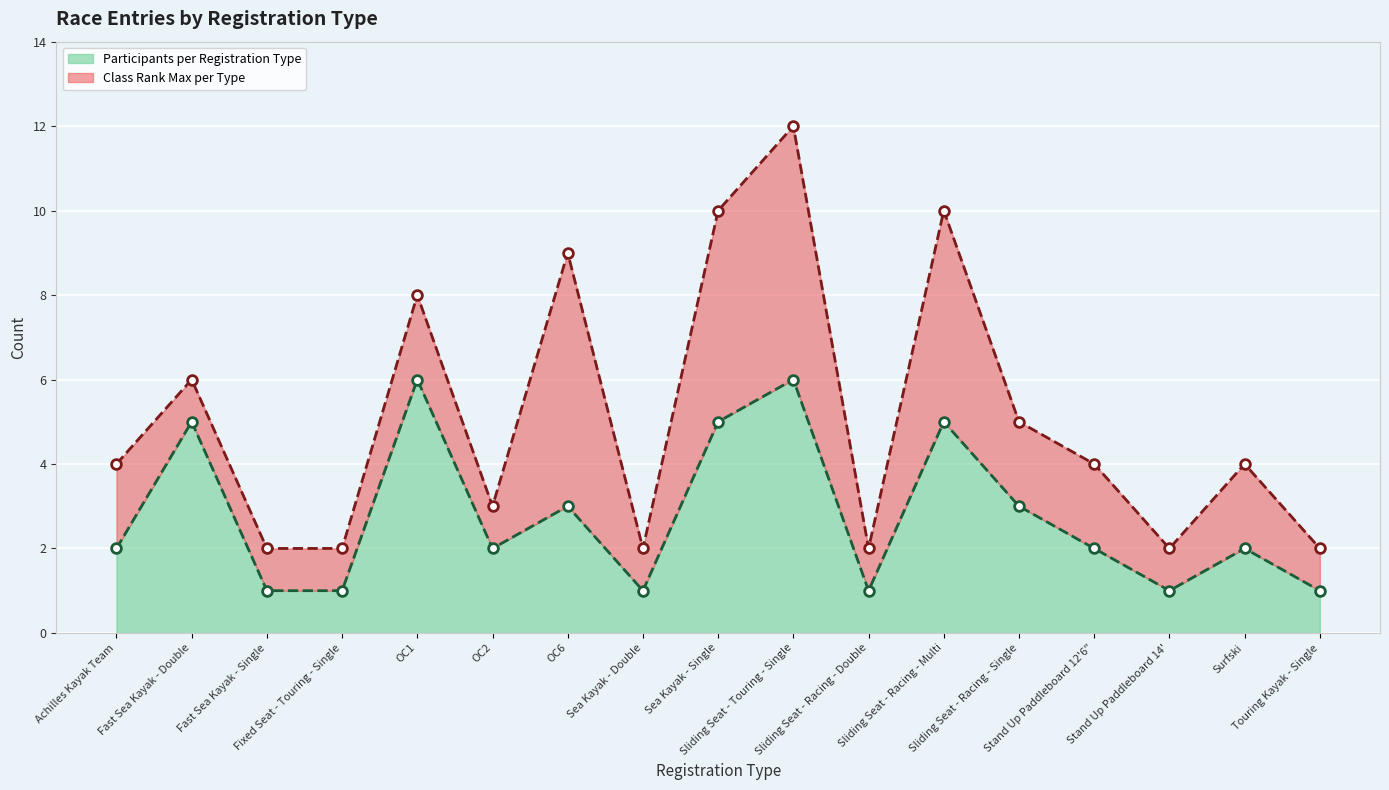

Between OC6 and Fast Sea Kayak - Single, which is larger?

OC6